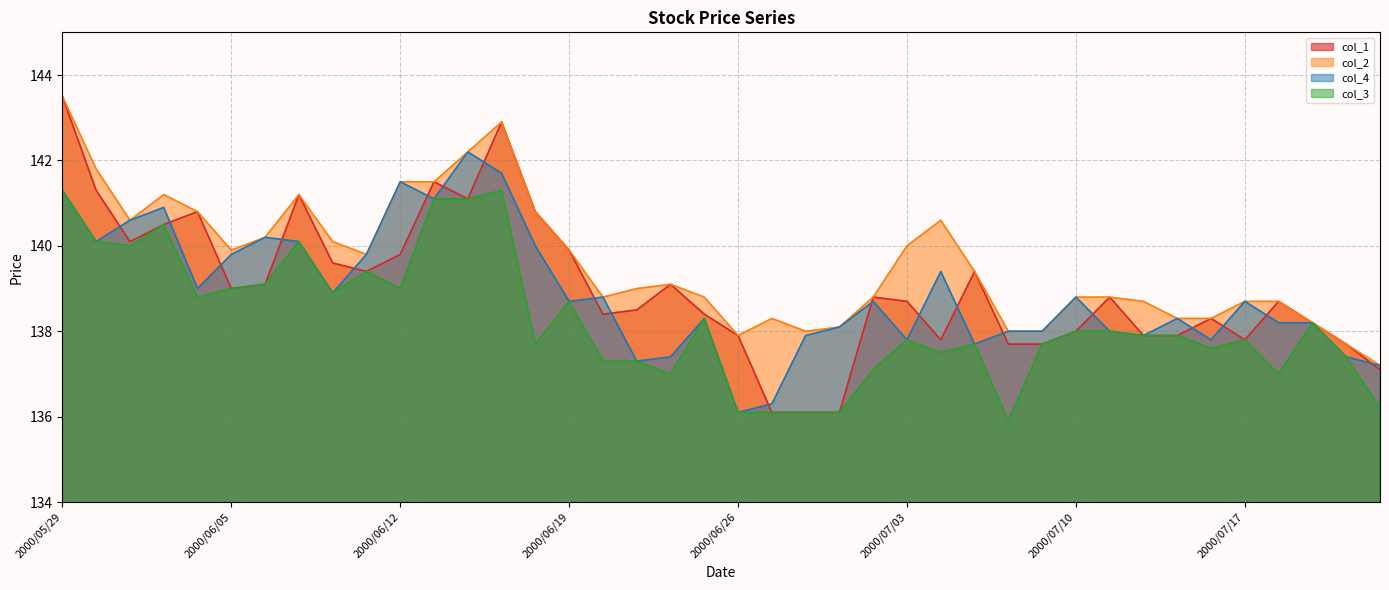

How many intersections are there between col_4 and col_1?

20